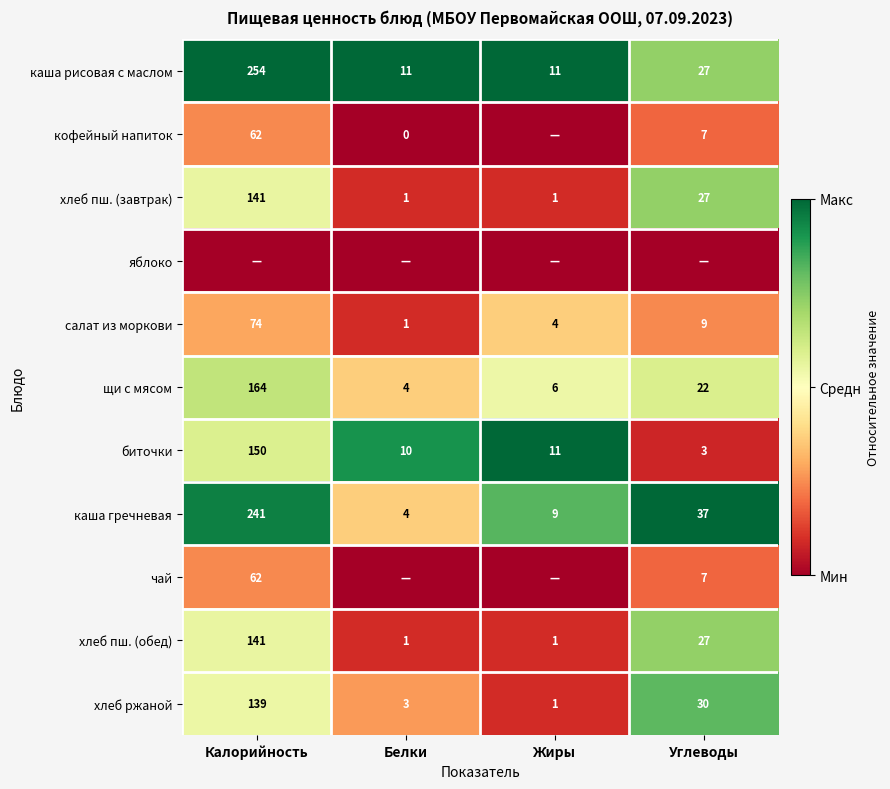

What value does the щи с мясом series have at Белки?

4